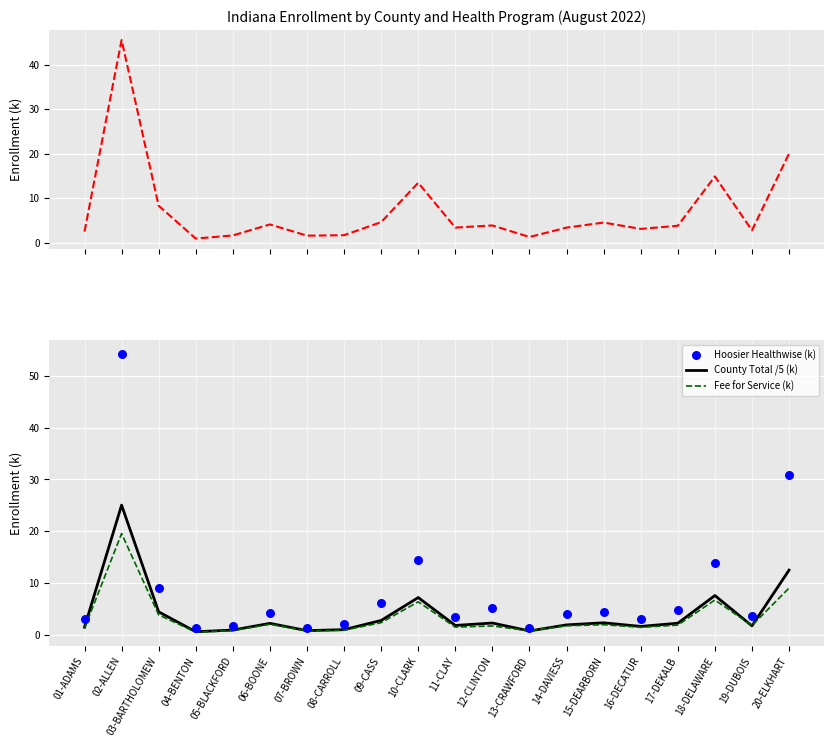

What is the total value across all series at 07-BROWN?

4.5